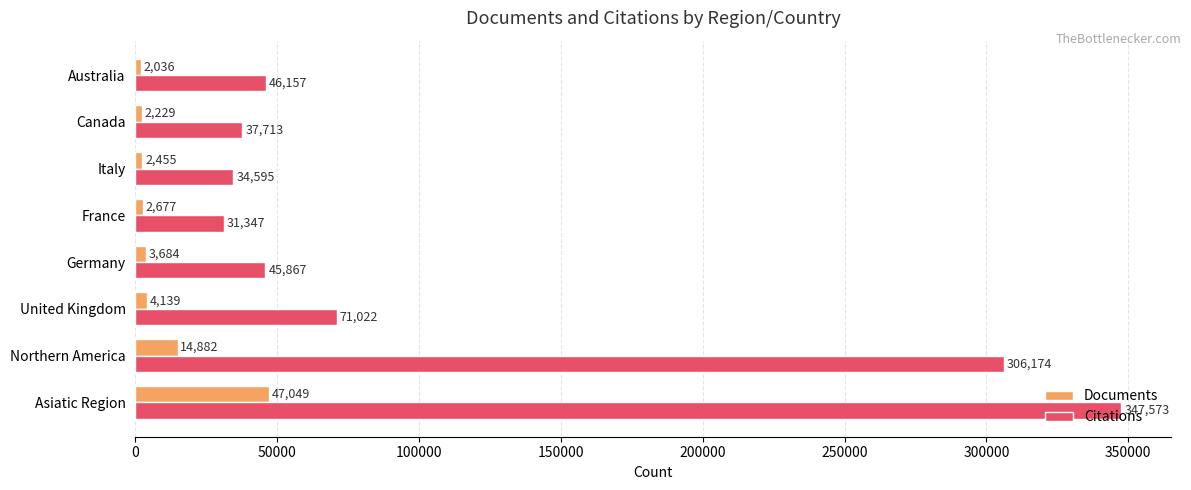

What is the total value across all series at France?

34024